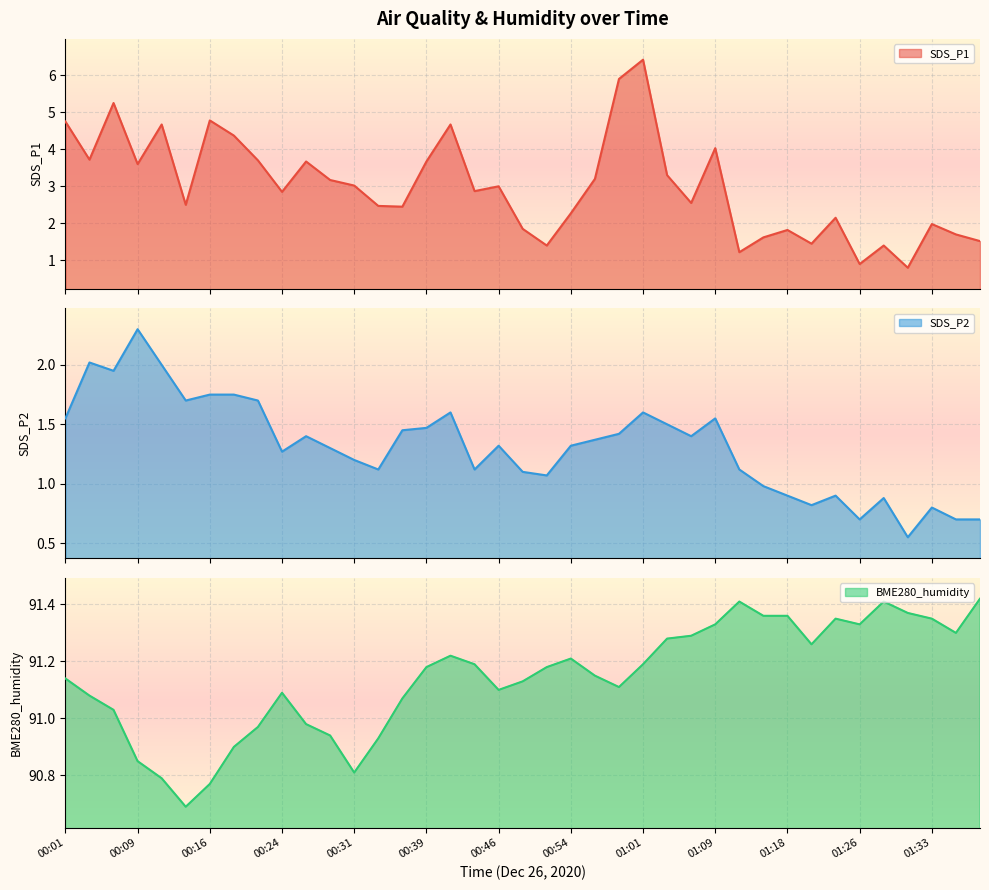

Reading left to right, transcribe all the data shown in this chart.

SDS_P1: 00:01=4.8	00:04=3.7	00:06=5.2	00:09=3.6	00:11=4.7	00:14=2.5	00:16=4.8	00:19=4.4	00:21=3.7	00:24=2.9	00:26=3.7	00:29=3.2	00:31=3.0	00:34=2.5	00:36=2.5	00:39=3.7	00:41=4.7	00:44=2.9	00:46=3.0	00:49=1.9	00:51=1.4	00:54=2.3	00:56=3.2	00:59=5.9	01:01=6.4	01:04=3.3	01:06=2.5	01:09=4.0	01:11=1.2	01:13=1.6	01:18=1.8	01:21=1.4	01:23=2.1	01:26=0.9	01:28=1.4	01:31=0.8	01:33=2.0	01:36=1.7	01:38=1.5
SDS_P2: 00:01=1.6	00:04=2.0	00:06=1.9	00:09=2.3	00:11=2.0	00:14=1.7	00:16=1.8	00:19=1.8	00:21=1.7	00:24=1.3	00:26=1.4	00:29=1.3	00:31=1.2	00:34=1.1	00:36=1.4	00:39=1.5	00:41=1.6	00:44=1.1	00:46=1.3	00:49=1.1	00:51=1.1	00:54=1.3	00:56=1.4	00:59=1.4	01:01=1.6	01:04=1.5	01:06=1.4	01:09=1.6	01:11=1.1	01:13=1.0	01:18=0.9	01:21=0.8	01:23=0.9	01:26=0.7	01:28=0.9	01:31=0.6	01:33=0.8	01:36=0.7	01:38=0.7
BME280_humidity: 00:01=91.1	00:04=91.1	00:06=91.0	00:09=90.8	00:11=90.8	00:14=90.7	00:16=90.8	00:19=90.9	00:21=91.0	00:24=91.1	00:26=91.0	00:29=90.9	00:31=90.8	00:34=90.9	00:36=91.1	00:39=91.2	00:41=91.2	00:44=91.2	00:46=91.1	00:49=91.1	00:51=91.2	00:54=91.2	00:56=91.2	00:59=91.1	01:01=91.2	01:04=91.3	01:06=91.3	01:09=91.3	01:11=91.4	01:13=91.4	01:18=91.4	01:21=91.3	01:23=91.3	01:26=91.3	01:28=91.4	01:31=91.4	01:33=91.3	01:36=91.3	01:38=91.4